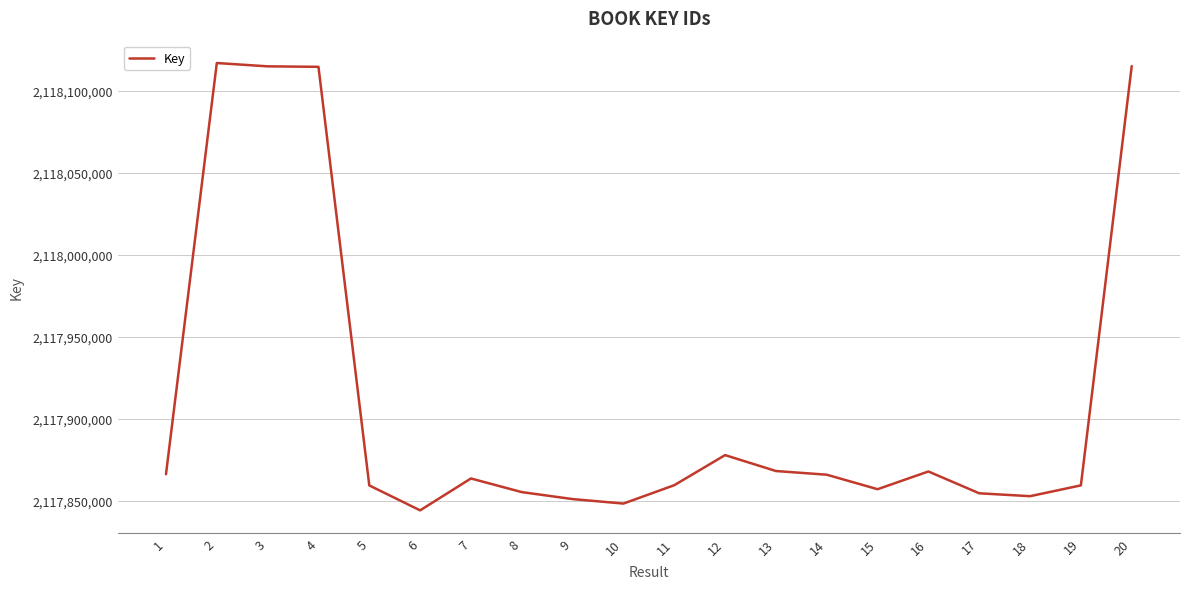

Between 16 and 7, which is larger?

16